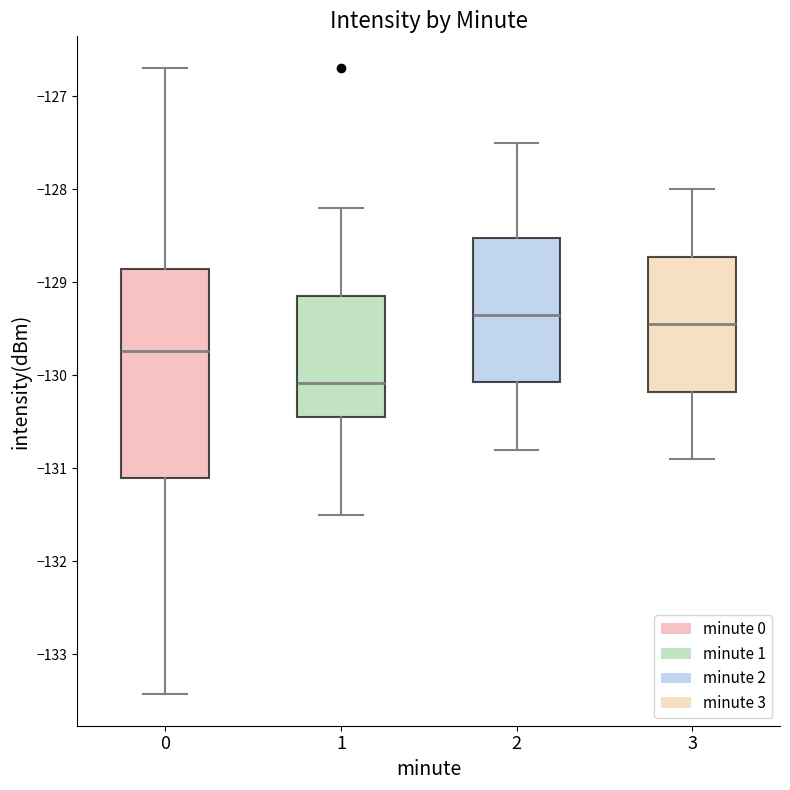

Reading left to right, transcribe this box plot: for each box, give where its median line is, the range the box spans, and where its two whiskers end, as read against the y-axis. The values are not printed on the chart, so give them approximately, as read against the axis.

0: median -129.7, box -131.1 to -128.9, whiskers -133.4 to -126.7
1: median -130.1, box -130.5 to -129.1, whiskers -131.5 to -128.2
2: median -129.3, box -130.1 to -128.5, whiskers -130.8 to -127.5
3: median -129.4, box -130.2 to -128.7, whiskers -130.9 to -128.0